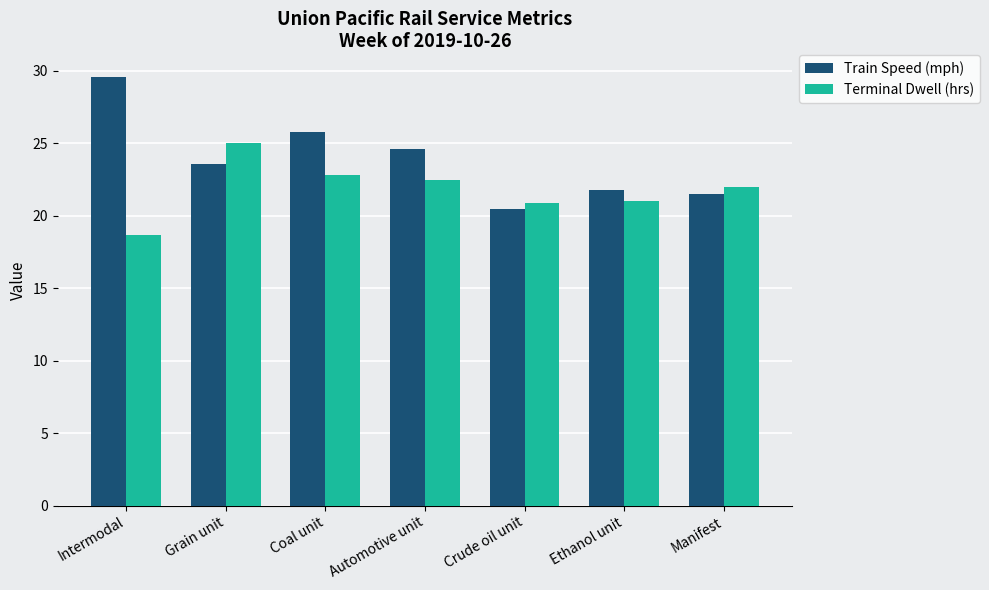

Which series has the largest total across all categories?

Train Speed (mph)